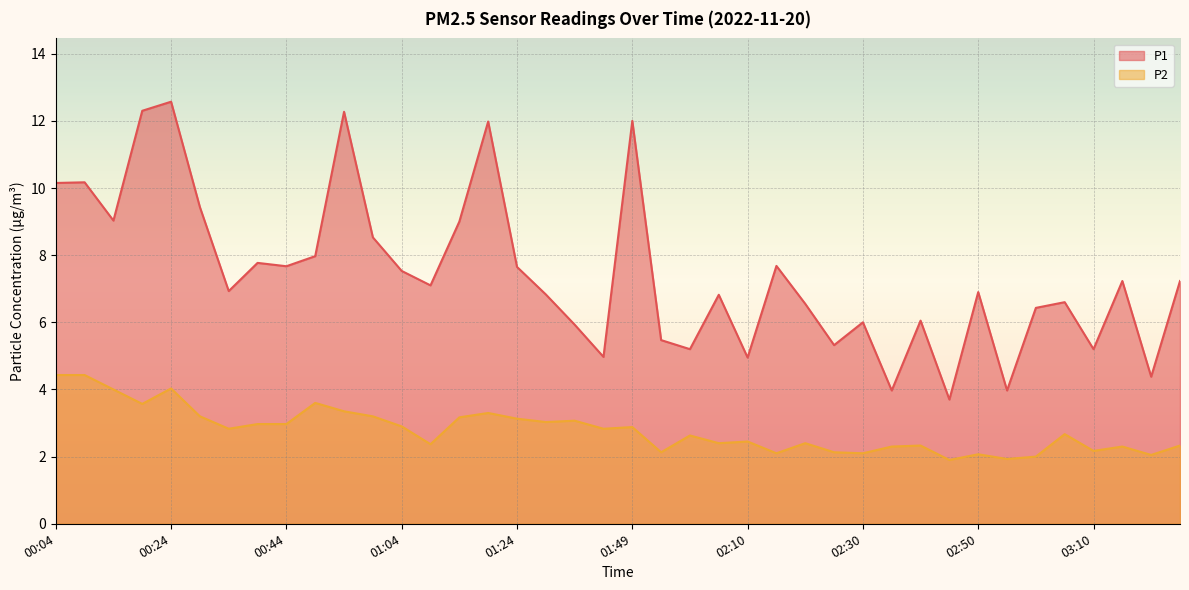

At which category does P2 reach its first local peak?

00:24